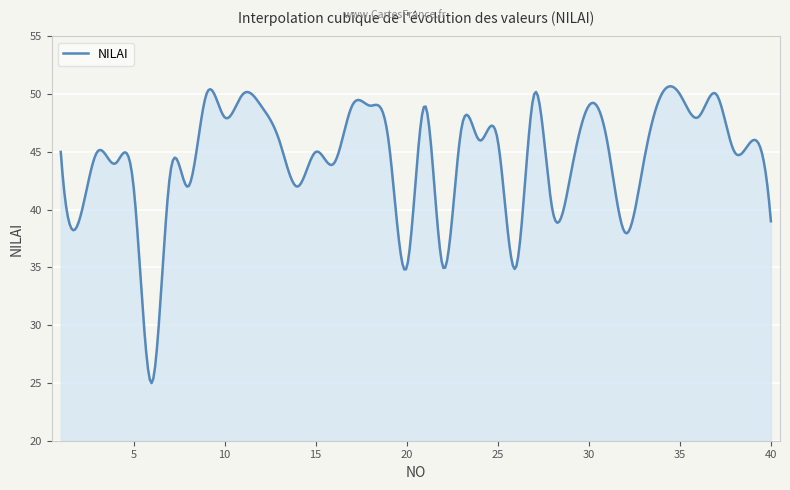

What is the minimum value shown in the chart?

25.0